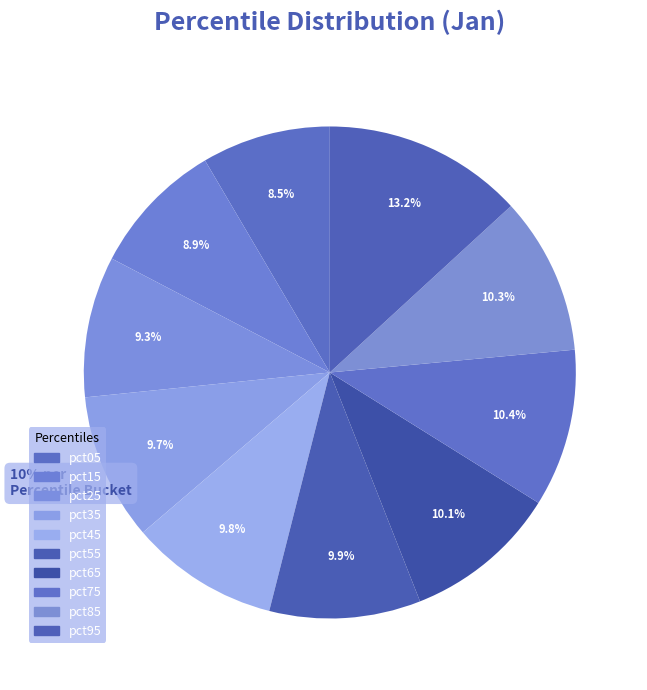

What is the change in value from pct35 to pct65?

+0.1